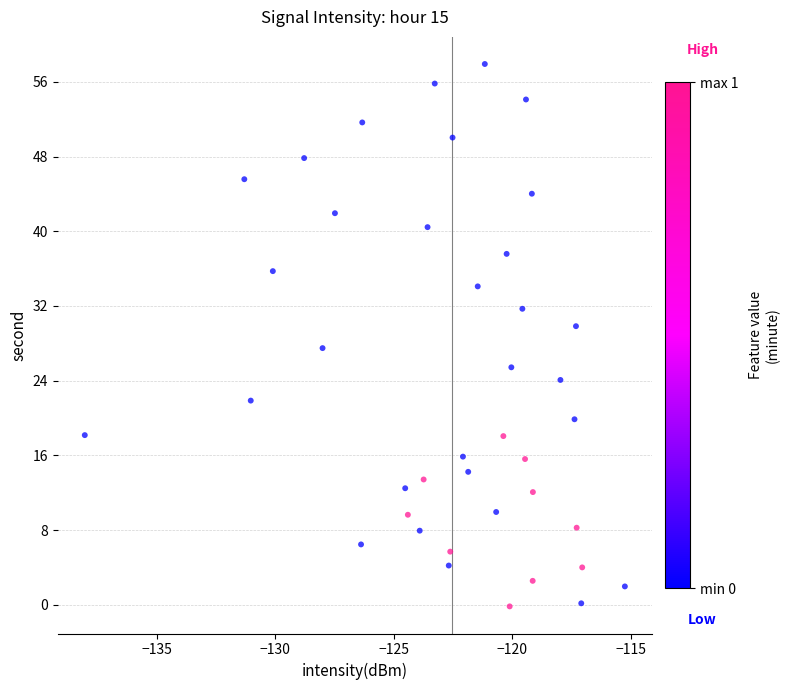

What is the range of Y values (max minus min)?

58.1